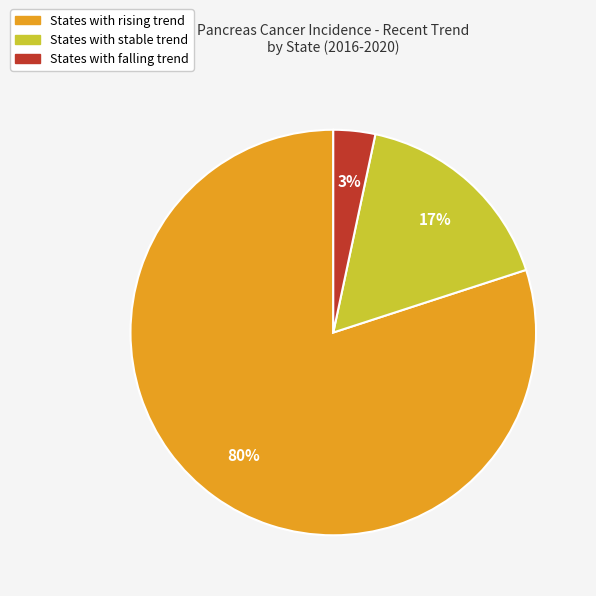

Does any single category account for the majority?

Yes